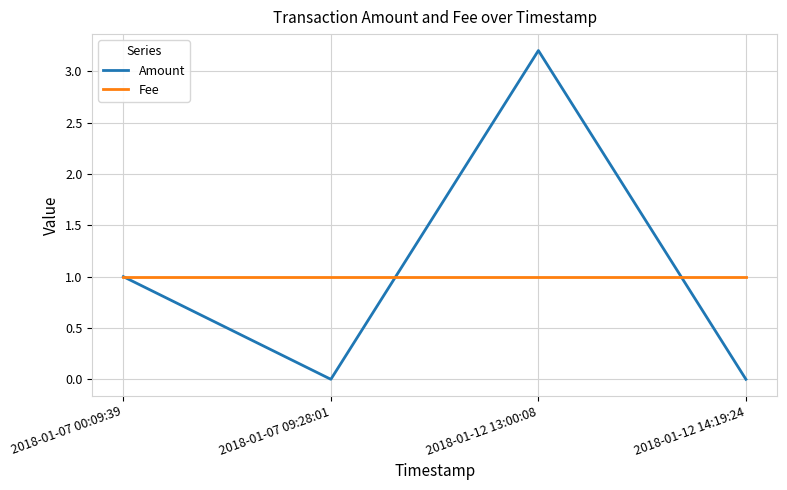

How many distinct data groups are displayed?

2